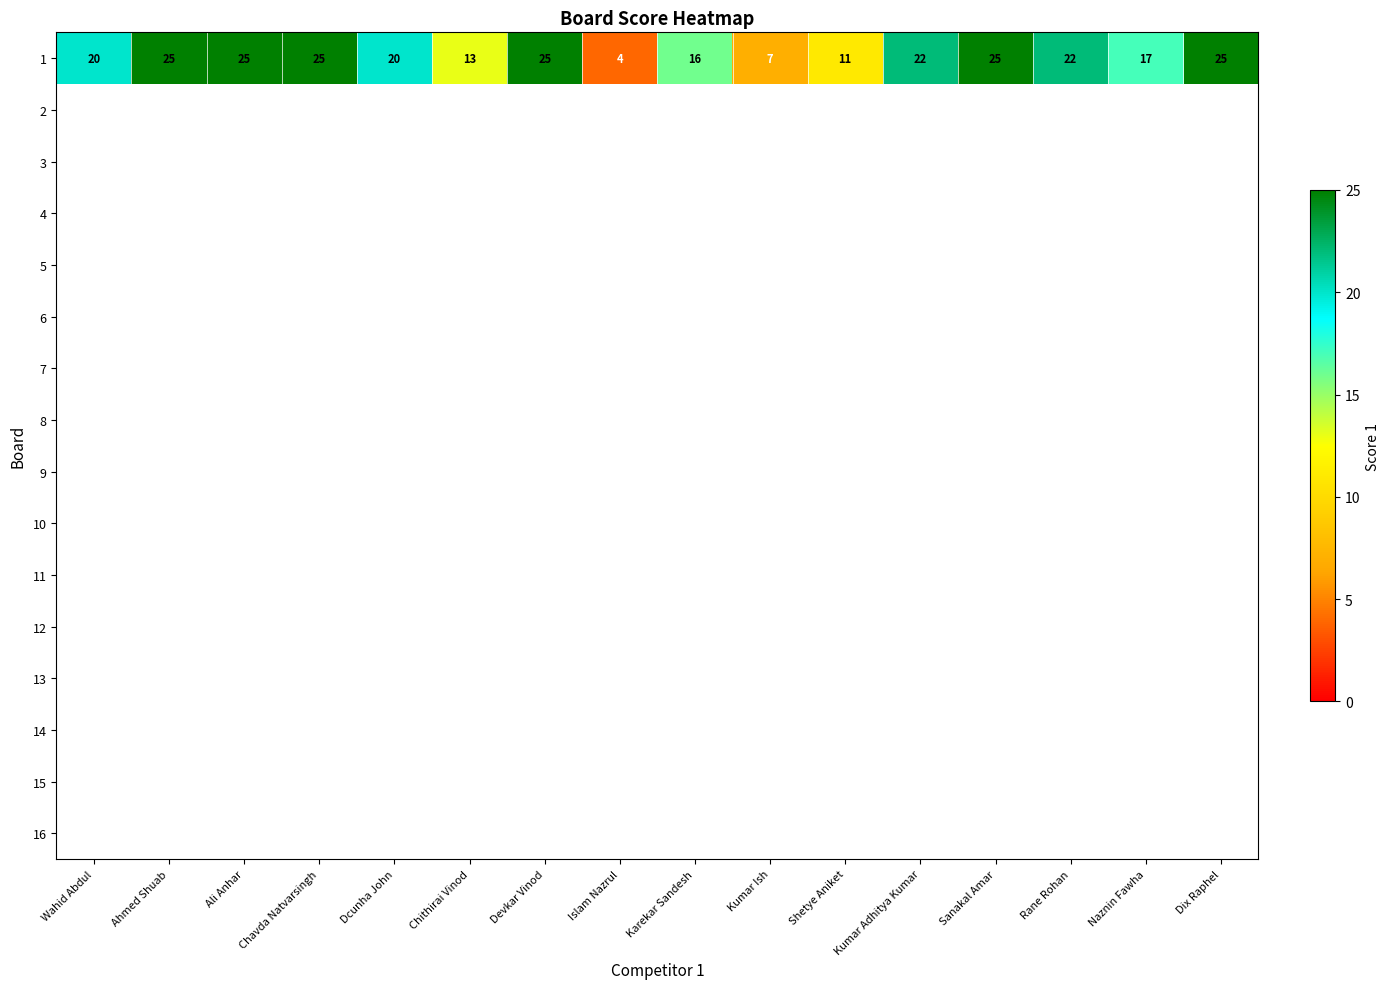

What is the smallest value displayed?

4